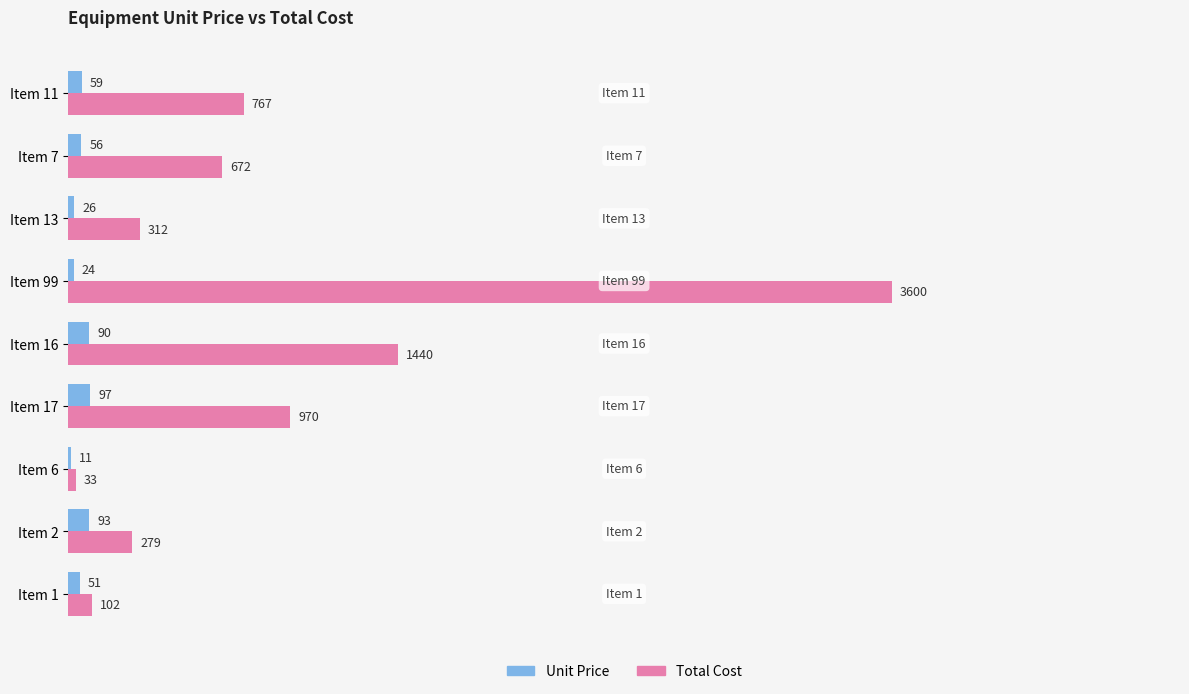

Is the value of Unit Price at Item 99 greater than the value of Total Cost at Item 7?

No